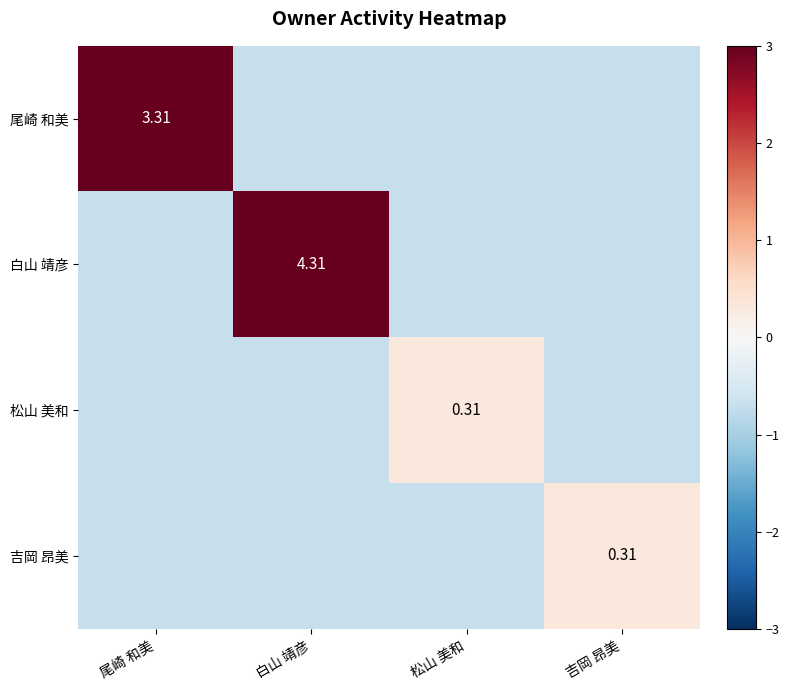

Is the value of 吉岡 昂美 at 白山 靖彦 greater than the value of 白山 靖彦 at 白山 靖彦?

No